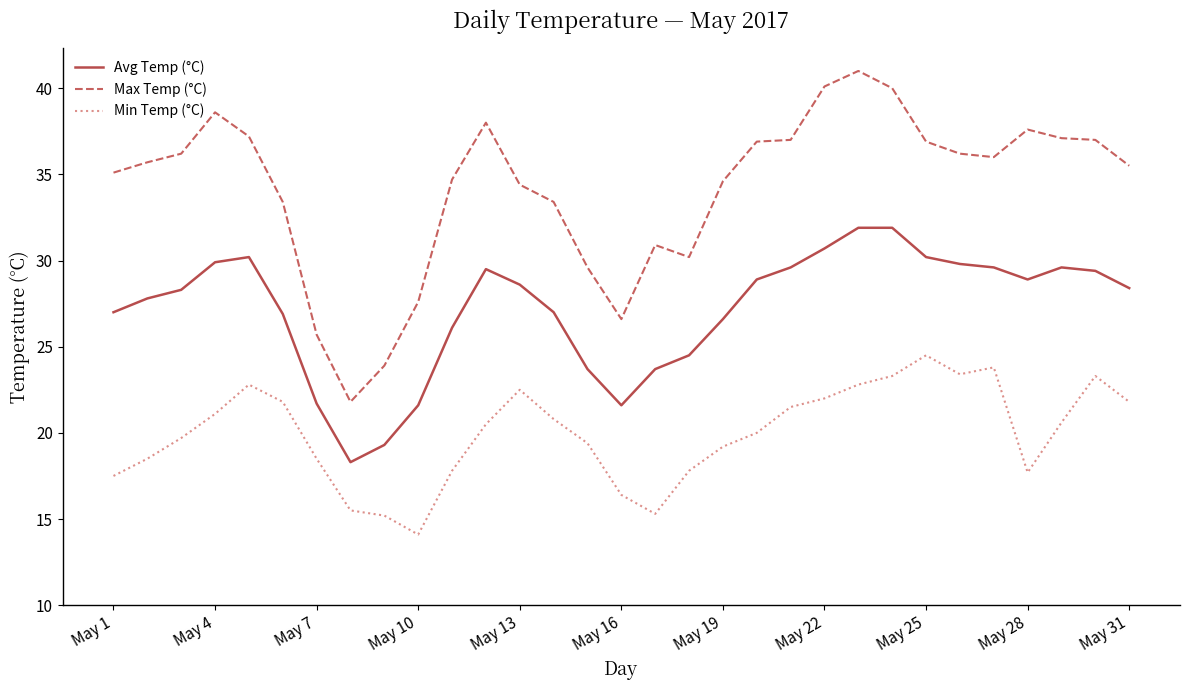

True or false: Min Temp (°C) and Max Temp (°C) cross at least once.

False